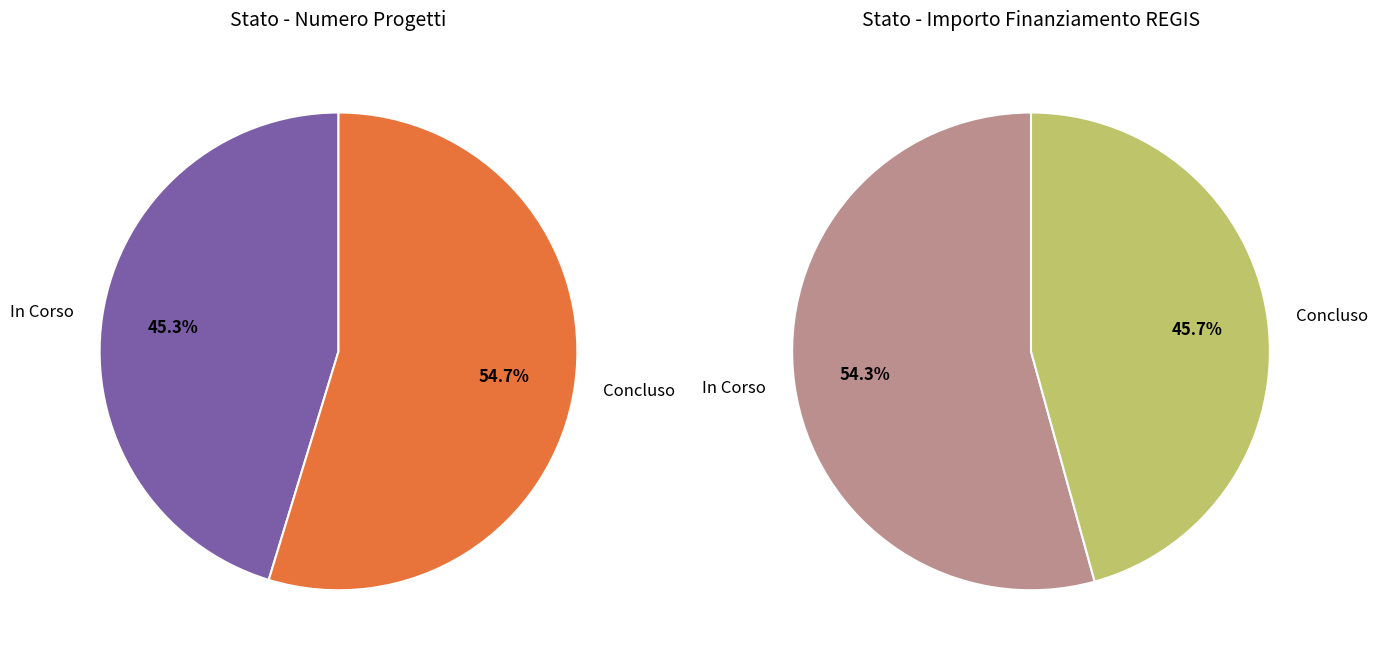

Which has a higher value, Concluso or In Corso?

In Corso